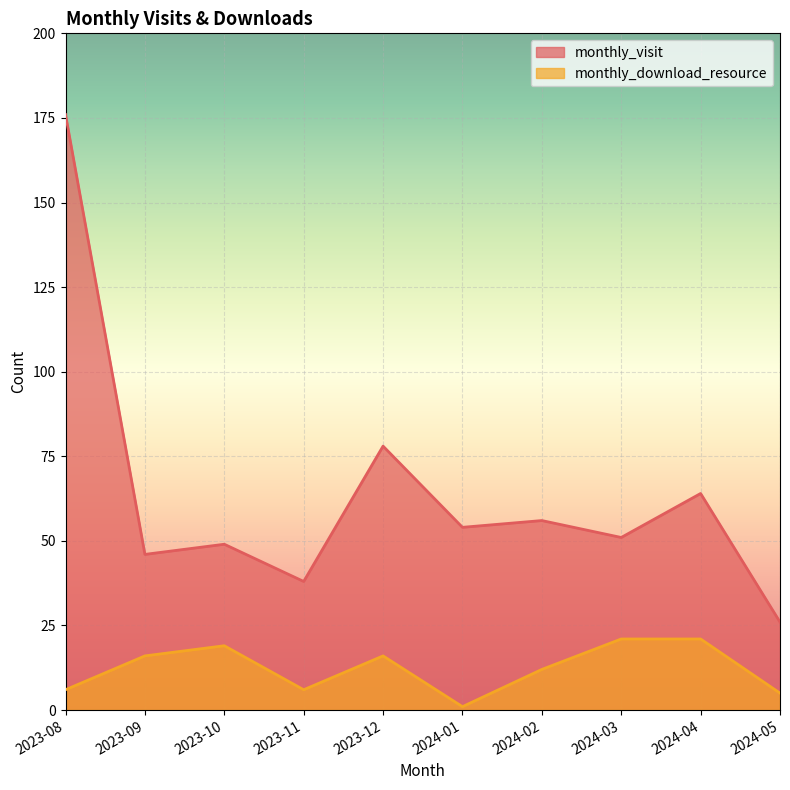

Reading left to right, transcribe all the data shown in this chart.

monthly_visit: 176	46	49	38	78	54	56	51	64	26
monthly_download_resource: 6	16	19	6	16	1	12	21	21	5